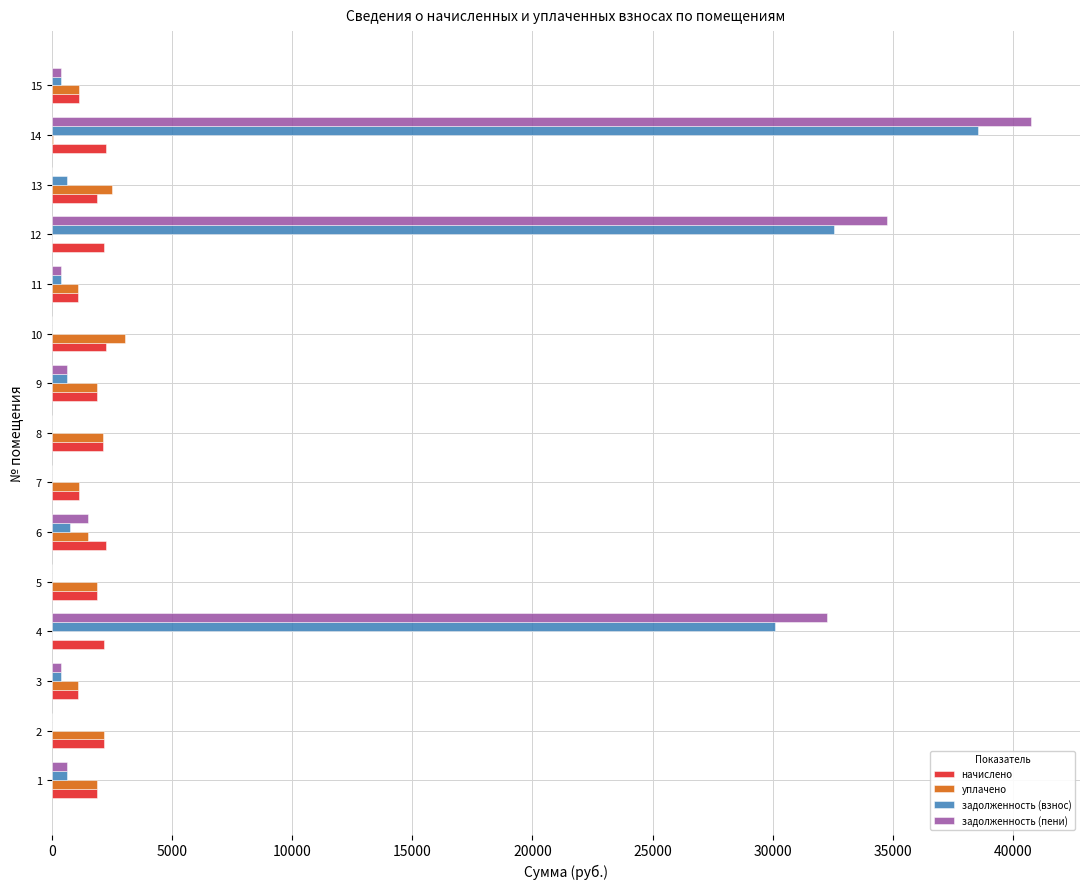

What is the maximum value for начислено?

2271.2